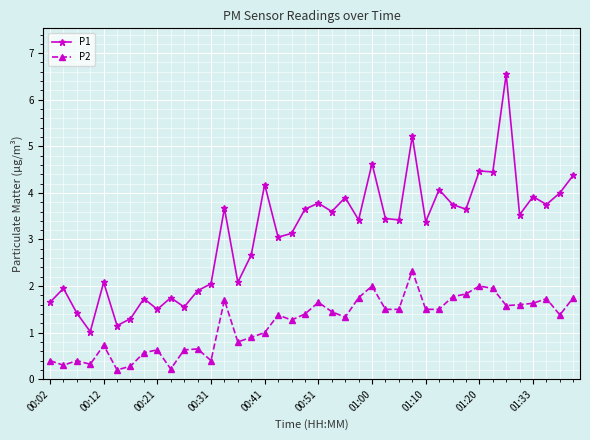

What is the difference between the maximum and minimum values in the P2 series?

2.1